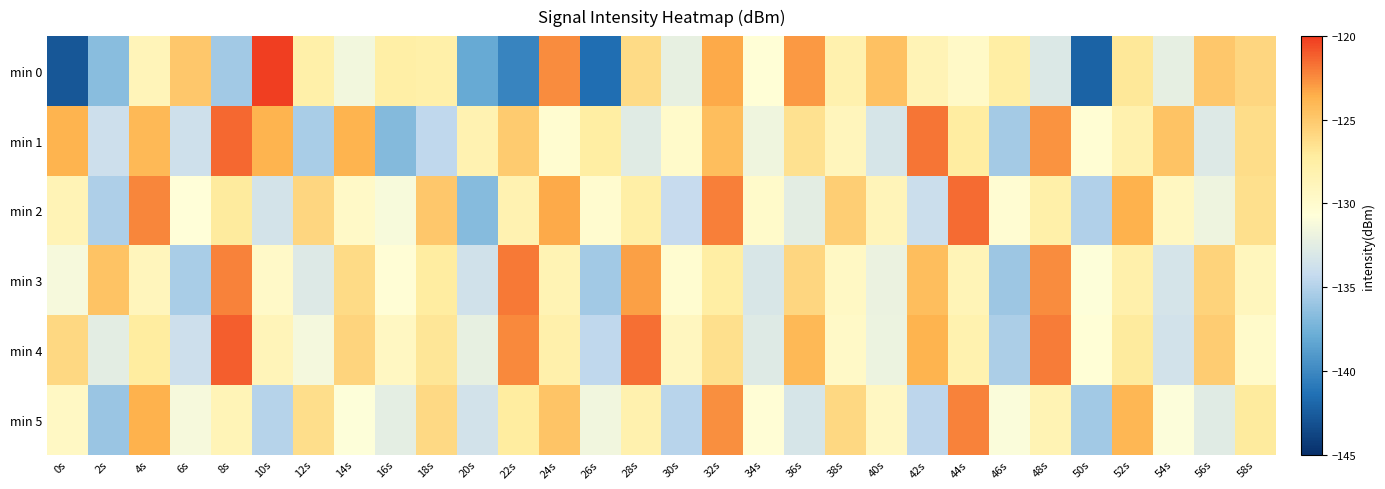

Reading left to right, extract all data points from this chart.

min 0: 0s=-142.8	2s=-136.7	4s=-128.8	6s=-124.9	8s=-135.7	10s=-120.2	12s=-127.8	14s=-131.5	16s=-127.5	18s=-127.8	20s=-138.0	22s=-140.2	24s=-122.5	26s=-141.6	28s=-126.1	30s=-132.1	32s=-123.4	34s=-130.6	36s=-122.8	38s=-128.1	40s=-124.6	42s=-128.6	44s=-129.7	46s=-127.5	48s=-132.9	50s=-142.1	52s=-126.9	54s=-132.2	56s=-124.9	58s=-125.9
min 1: 0s=-123.8	2s=-133.8	4s=-124.0	6s=-133.7	8s=-121.4	10s=-123.8	12s=-135.4	14s=-123.8	16s=-136.8	18s=-134.5	20s=-128.3	22s=-125.1	24s=-130.2	26s=-127.4	28s=-132.6	30s=-129.8	32s=-124.3	34s=-131.7	36s=-126.5	38s=-128.9	40s=-133.2	42s=-121.8	44s=-127.3	46s=-135.6	48s=-122.7	50s=-130.4	52s=-128.1	54s=-124.6	56s=-132.8	58s=-126.2
min 2: 0s=-128.5	2s=-135.2	4s=-122.3	6s=-130.7	8s=-127.1	10s=-133.4	12s=-125.8	14s=-129.6	16s=-131.2	18s=-124.9	20s=-136.7	22s=-128.3	24s=-123.4	26s=-130.1	28s=-127.6	30s=-134.2	32s=-122.1	34s=-129.8	36s=-132.5	38s=-125.3	40s=-128.7	42s=-133.9	44s=-121.5	46s=-130.3	48s=-127.8	50s=-135.1	52s=-123.7	54s=-129.2	56s=-131.8	58s=-126.4
min 3: 0s=-131.3	2s=-124.6	4s=-128.9	6s=-135.4	8s=-122.2	10s=-129.7	12s=-132.8	14s=-126.1	16s=-130.5	18s=-127.3	20s=-133.6	22s=-121.9	24s=-128.4	26s=-135.7	28s=-123.1	30s=-130.2	32s=-127.5	34s=-133.1	36s=-125.8	38s=-129.4	40s=-132.0	42s=-124.3	44s=-128.6	46s=-135.9	48s=-122.5	50s=-130.8	52s=-127.9	54s=-133.3	56s=-125.6	58s=-129.0
min 4: 0s=-125.9	2s=-132.5	4s=-127.2	6s=-133.8	8s=-121.1	10s=-128.7	12s=-131.4	14s=-125.7	16s=-129.3	18s=-126.8	20s=-132.2	22s=-122.4	24s=-127.9	26s=-134.5	28s=-121.6	30s=-129.1	32s=-126.4	34s=-132.7	36s=-124.1	38s=-129.6	40s=-131.9	42s=-123.8	44s=-128.2	46s=-135.3	48s=-122.0	50s=-130.6	52s=-127.1	54s=-133.5	56s=-125.2	58s=-129.8
min 5: 0s=-129.4	2s=-136.0	4s=-123.7	6s=-131.3	8s=-128.6	10s=-134.9	12s=-126.3	14s=-130.8	16s=-132.4	18s=-126.0	20s=-133.5	22s=-127.2	24s=-124.7	26s=-131.6	28s=-128.1	30s=-134.8	32s=-122.6	34s=-130.5	36s=-133.2	38s=-125.9	40s=-129.3	42s=-134.6	44s=-122.2	46s=-131.0	48s=-128.4	50s=-135.7	52s=-124.0	54s=-130.9	56s=-132.6	58s=-127.1